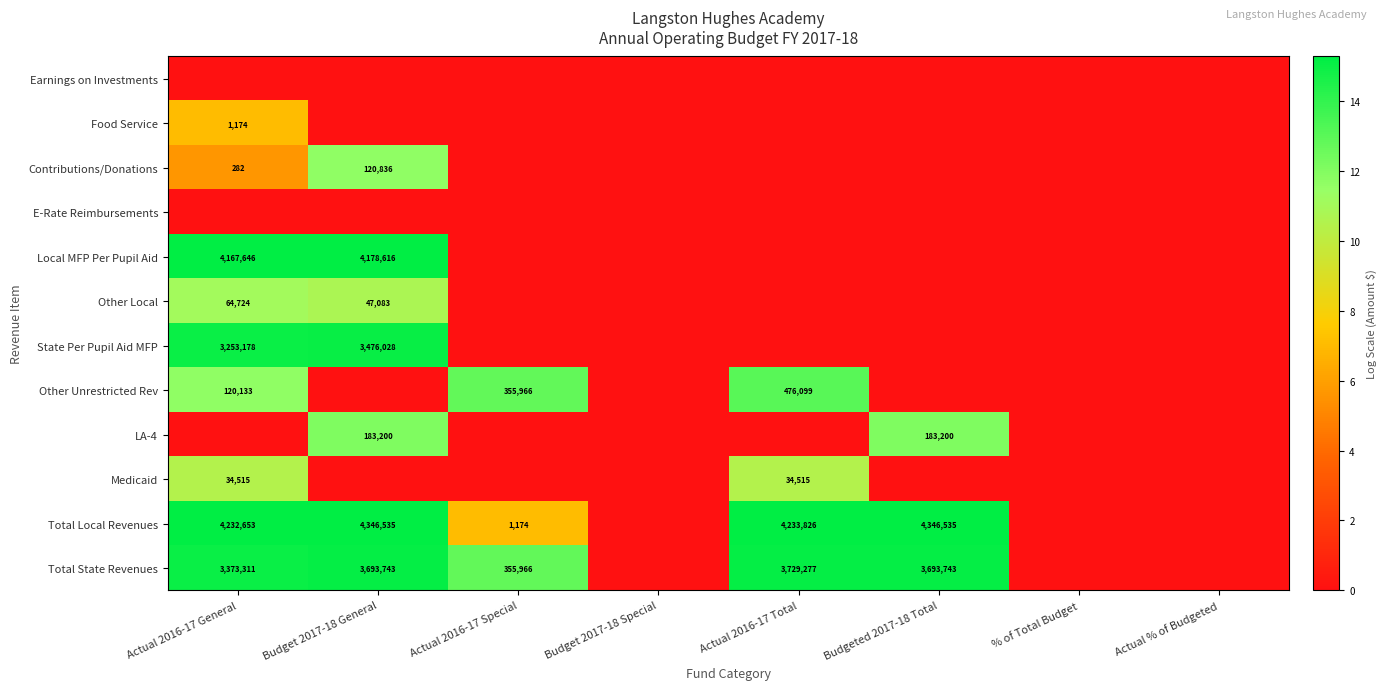

At how many categories does at least one series exceed 10?

5